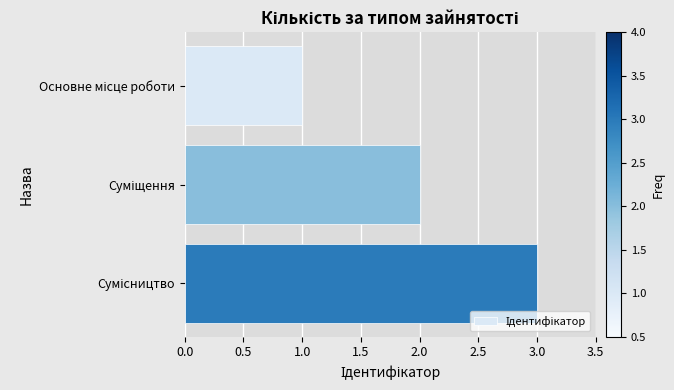

What is the sum of all values?

6